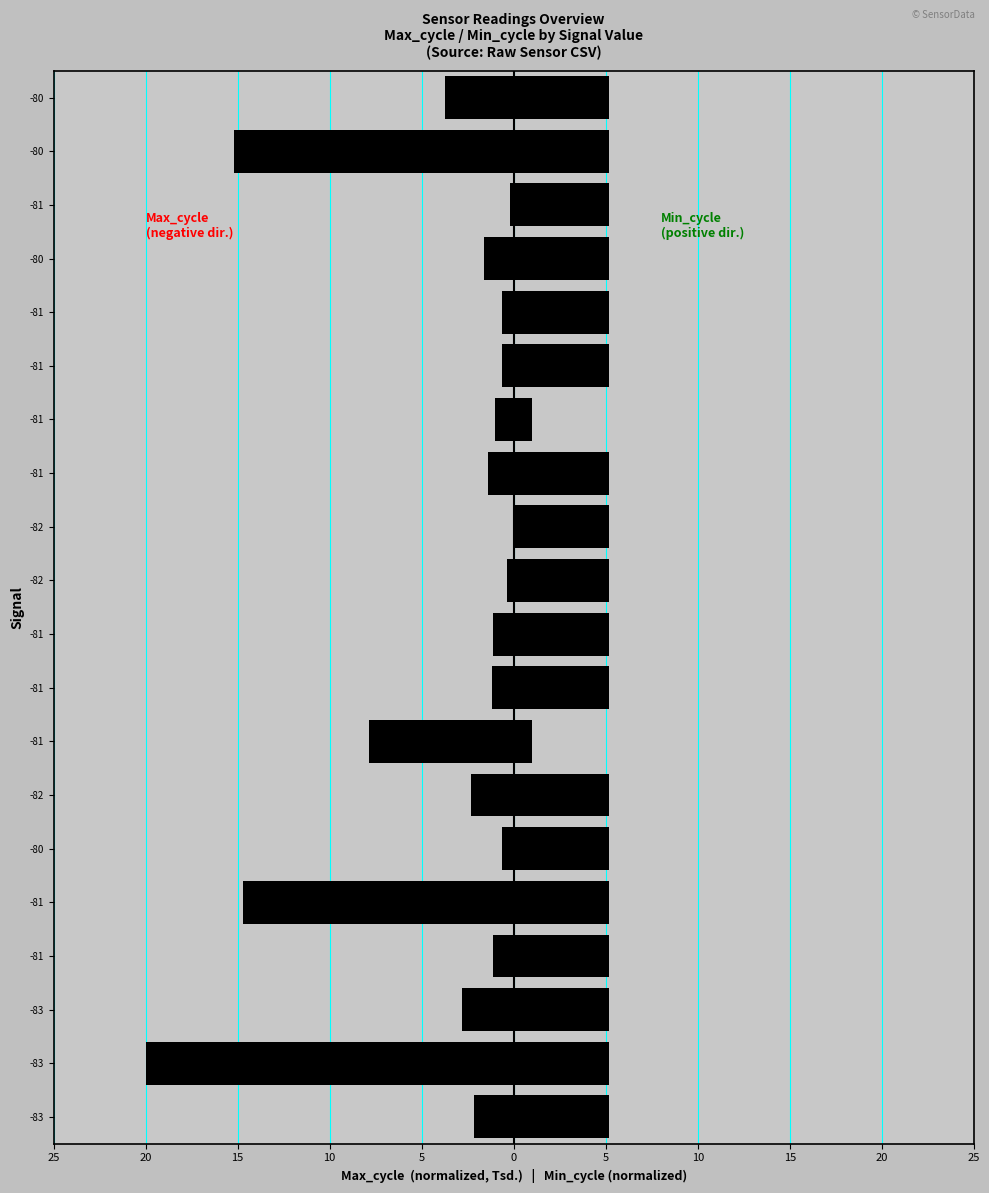

At -83, list the series in order from largest to smallest.

Min_cycle, Max_cycle